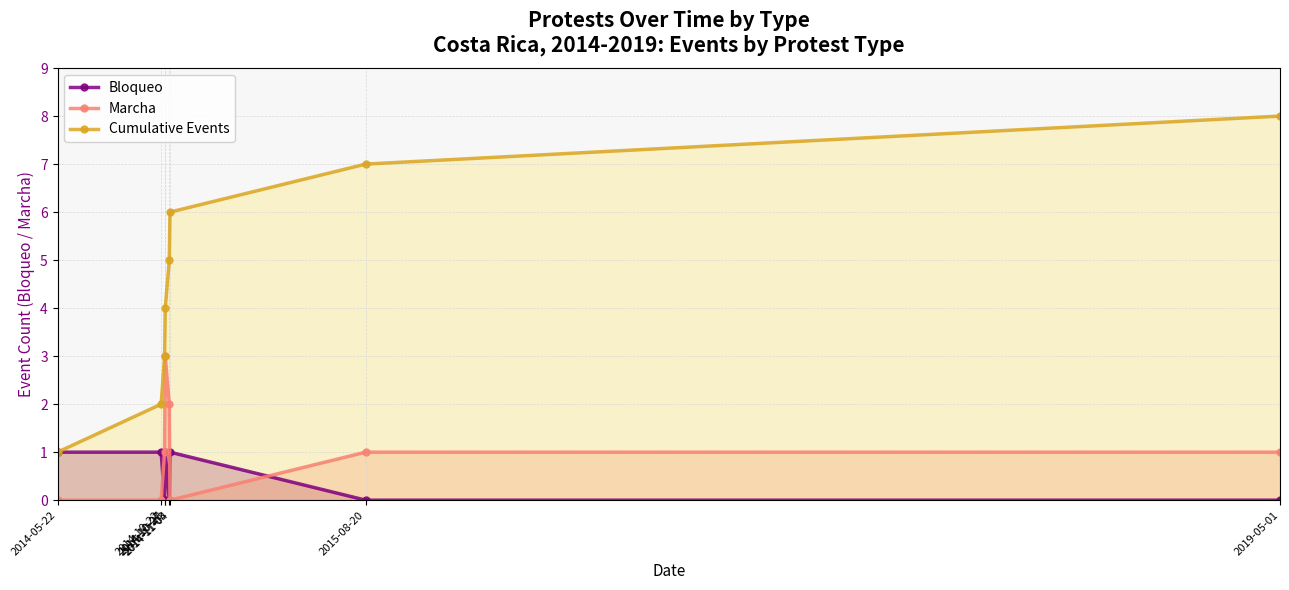

Where is Cumulative Events nearest to the value 4?

2014-10-28